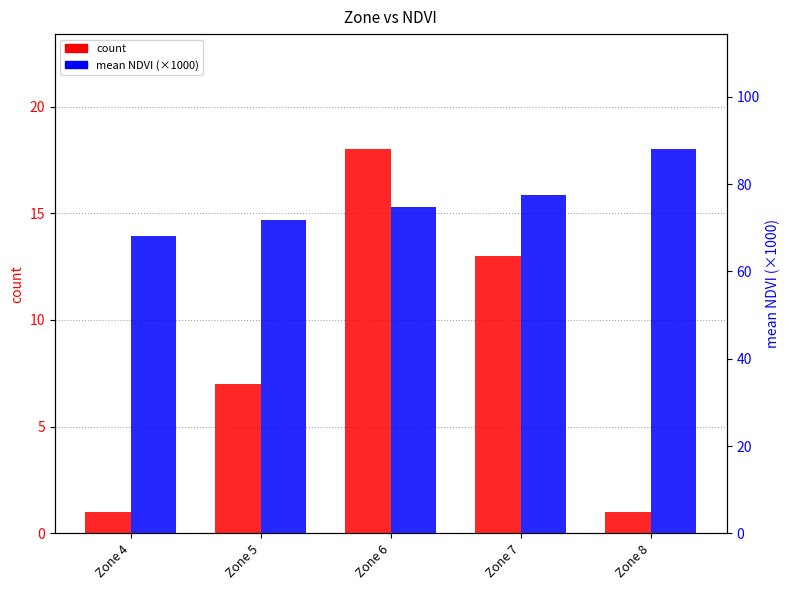

Are the bars grouped side by side (vs. stacked)?

Yes